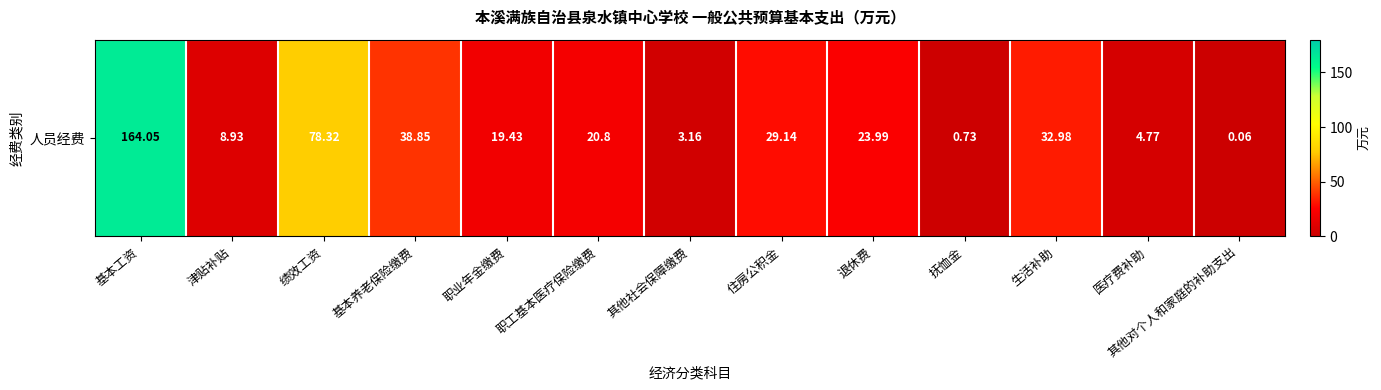

What is the maximum value shown in the chart?

164.1